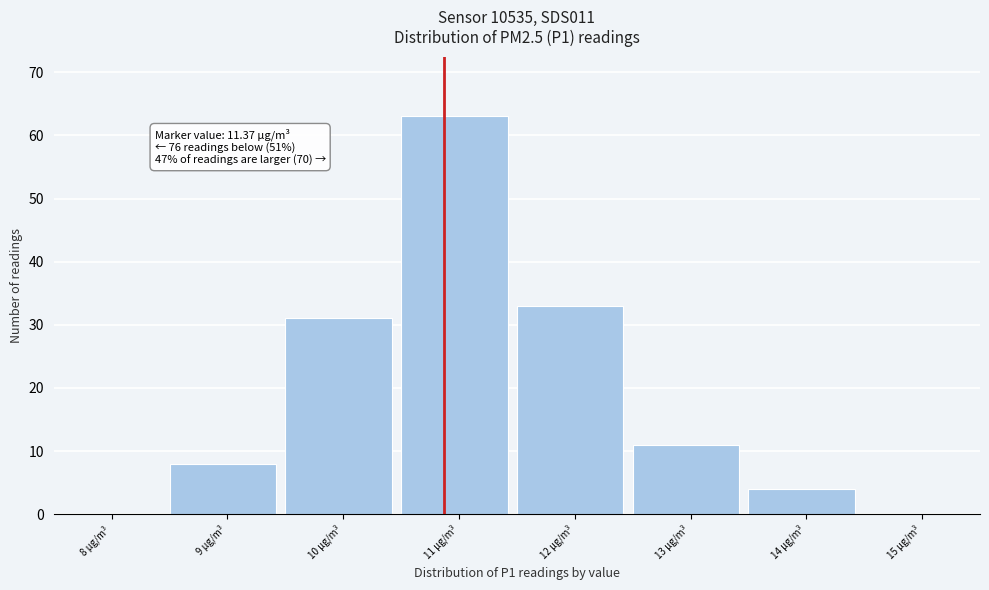

Reading left to right, what are all the values shown in this chart?

8 µg/m³=0	9 µg/m³=8	10 µg/m³=31	11 µg/m³=63	12 µg/m³=33	13 µg/m³=11	14 µg/m³=4	15 µg/m³=0